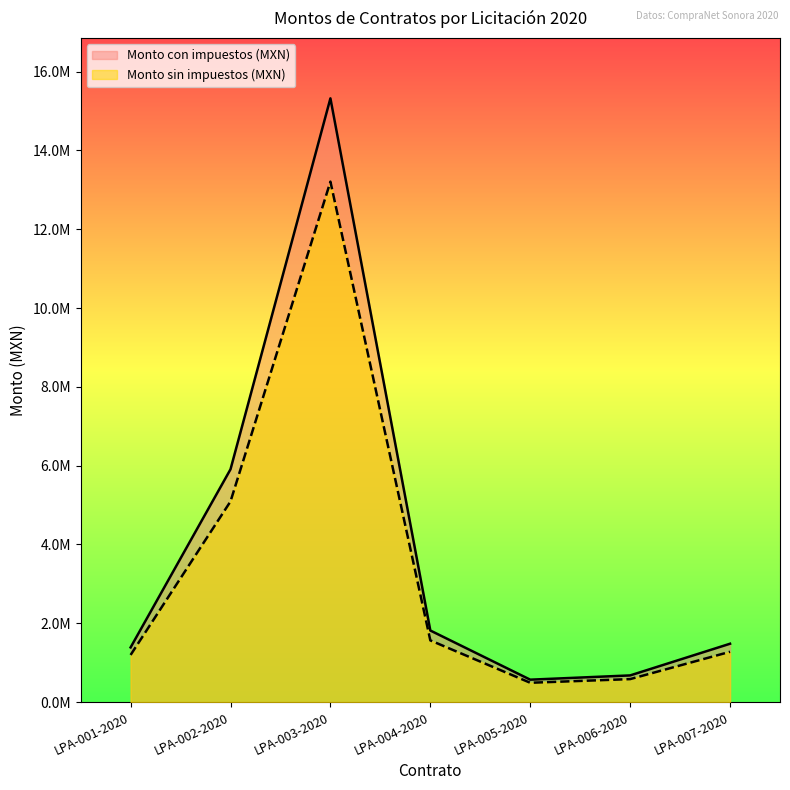

What is the label of the 5th point from the right?

LPA-003-2020